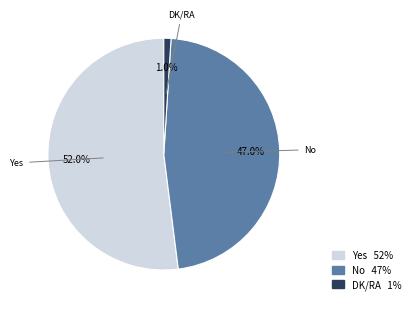

To the nearest percent, what is the combined percentage of Yes and DK/RA?

53%